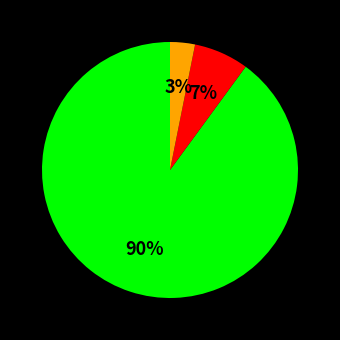

To the nearest percent, what is the average slice percentage?

33%